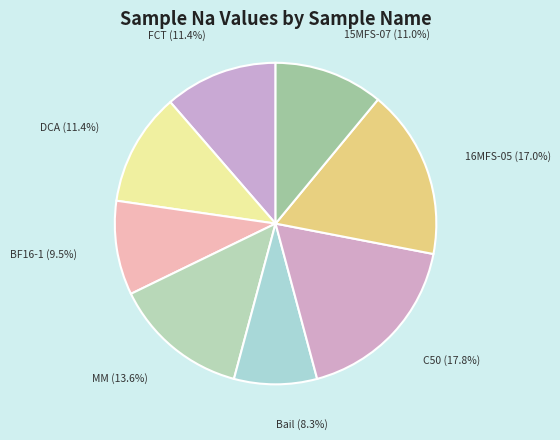

Approximately how many times larger is the value at 16MFS-05 compared to Bail?

2.0